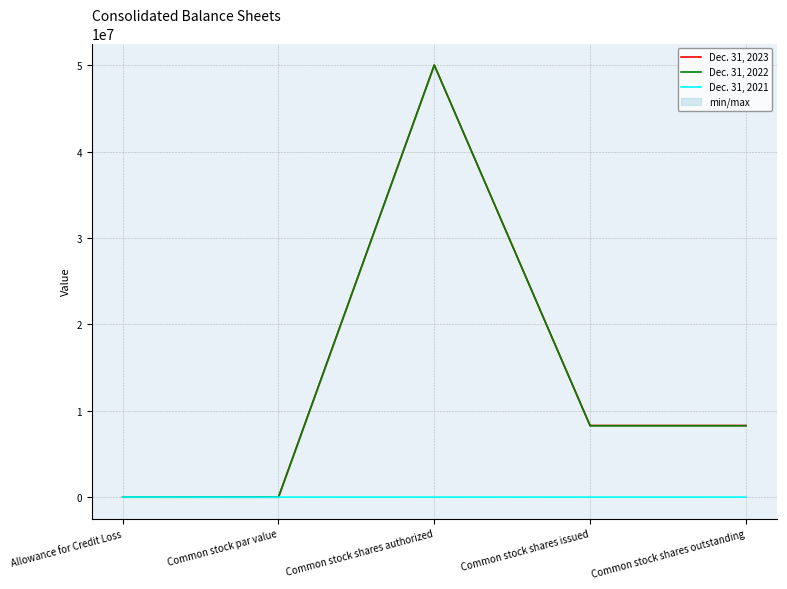

At how many categories does at least one series exceed 36527758?

1